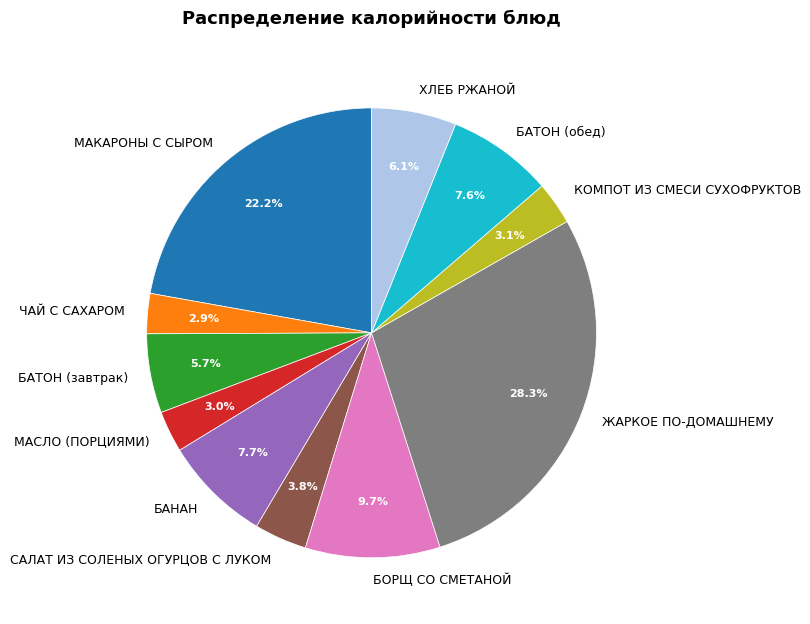

To the nearest percent, what is the difference between the largest and smallest slice percentages?

25%